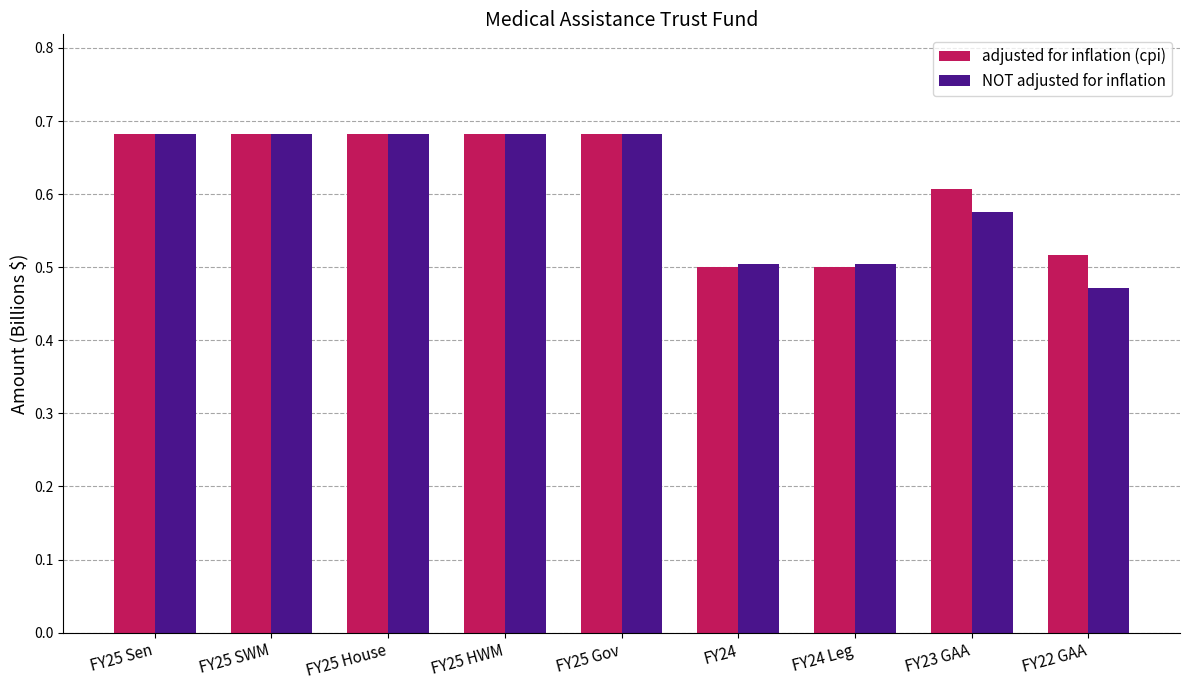

Where is NOT adjusted for inflation nearest to the value 0?

FY22 GAA